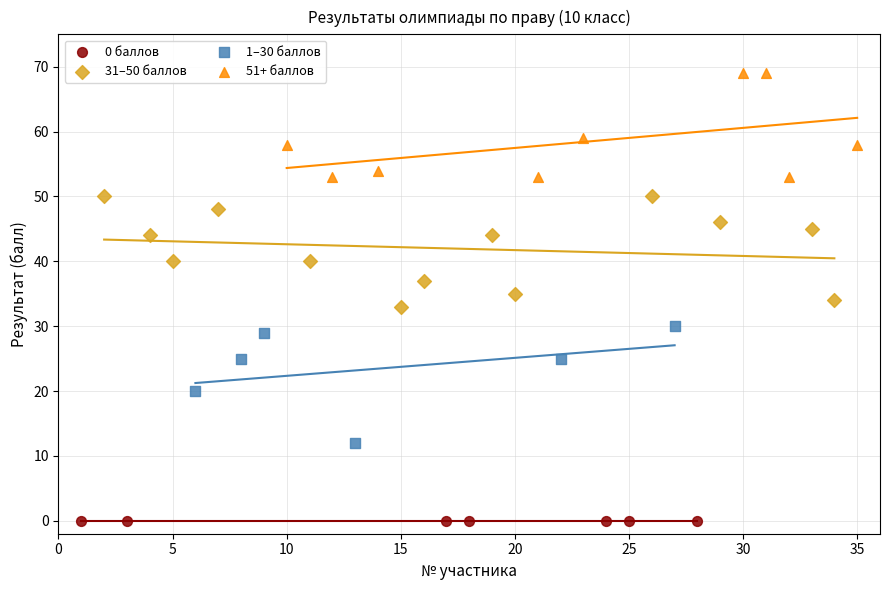

Which series reaches the minimum Y coordinate?

0 баллов